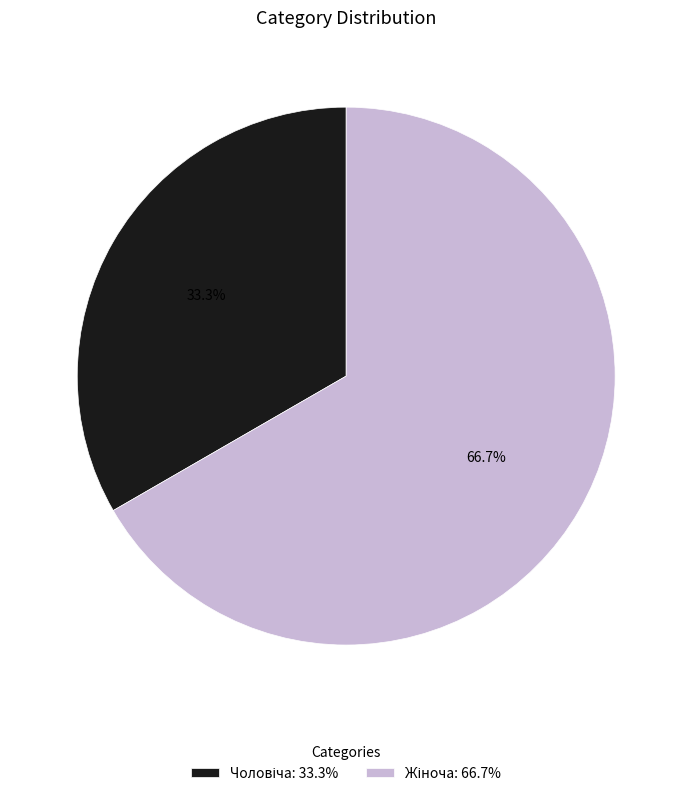

Is there any slice that represents more than half of the pie?

Yes